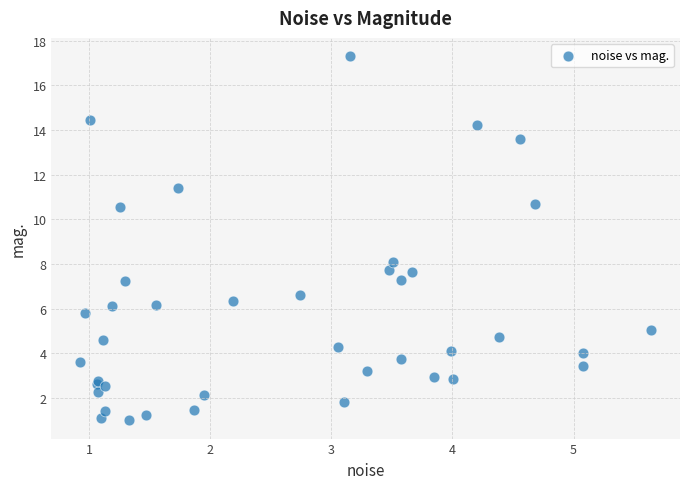

What Y value in the scatter plot is closest to 9?

8.1